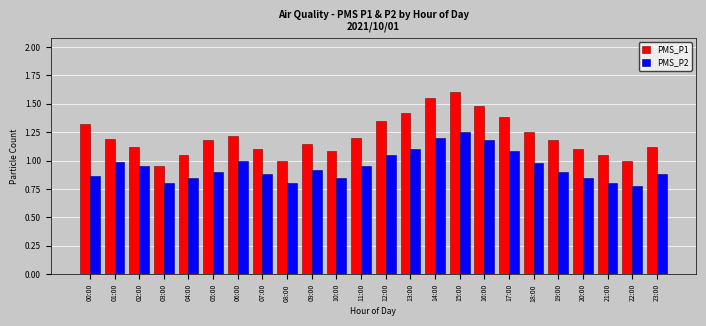

Does the chart contain stacked bars?

No